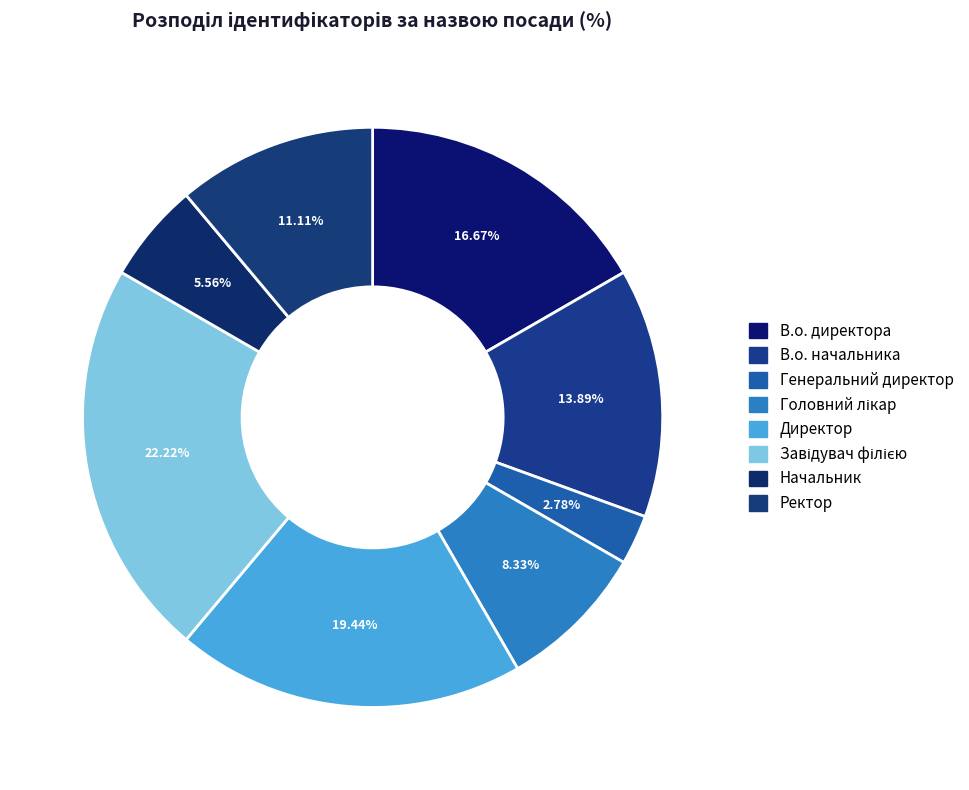

How many slices are in this pie chart?

8